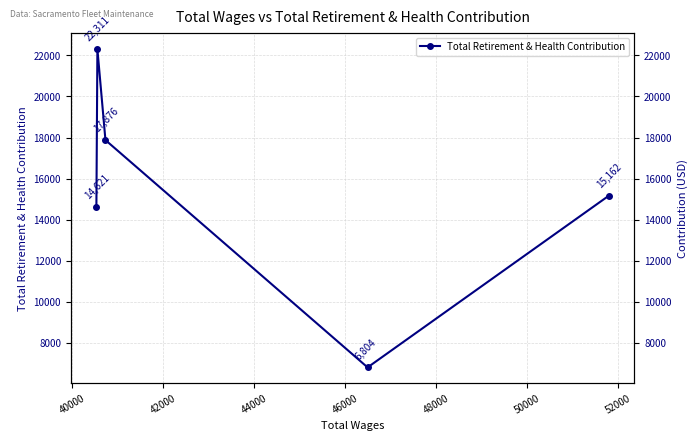

Does the chart have visible grid lines?

Yes